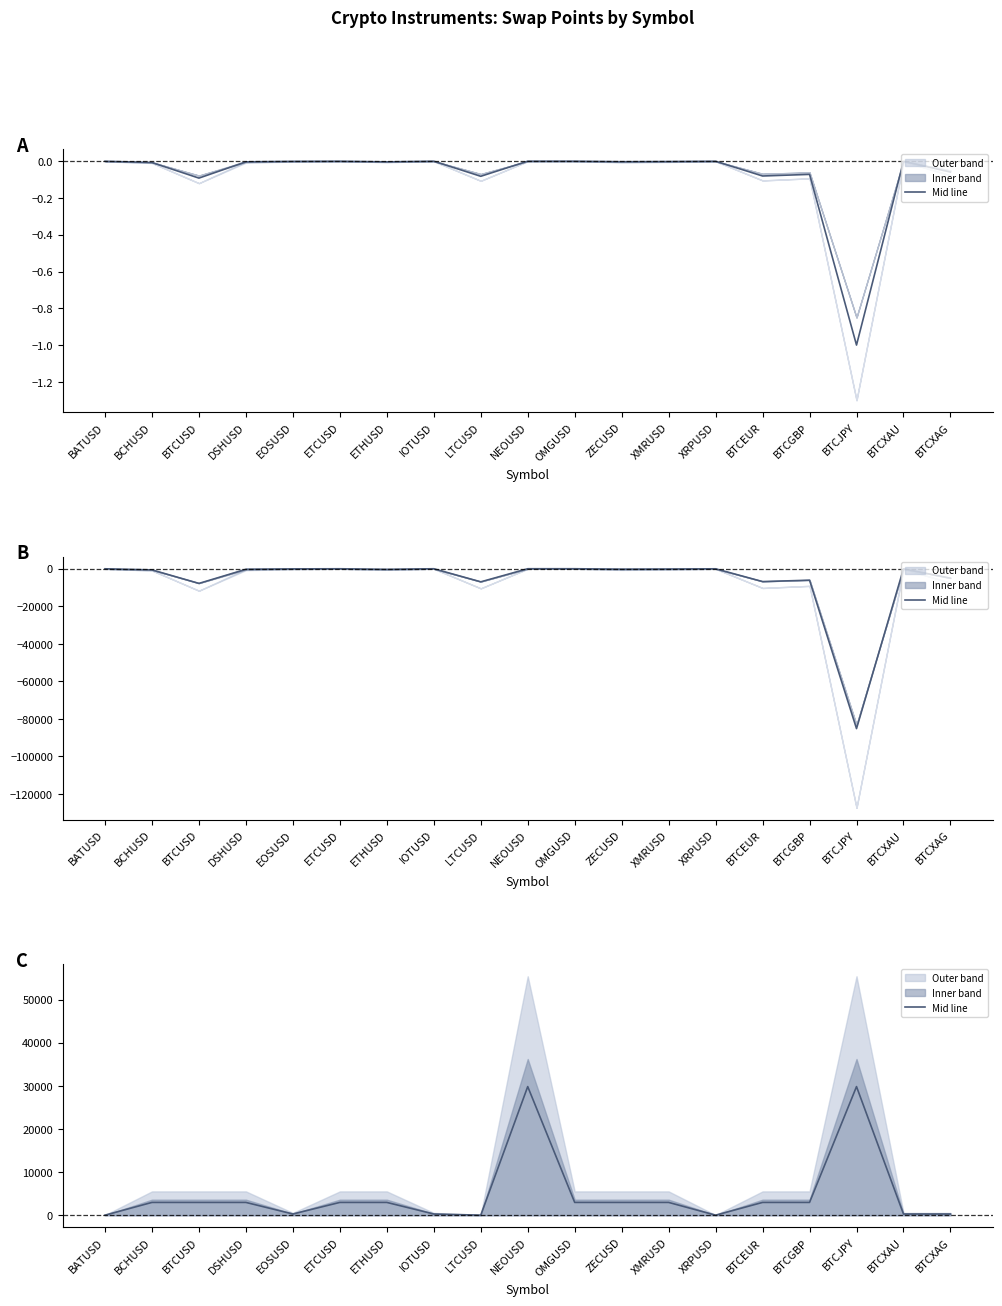

What is the label of the 16th point from the right?

DSHUSD